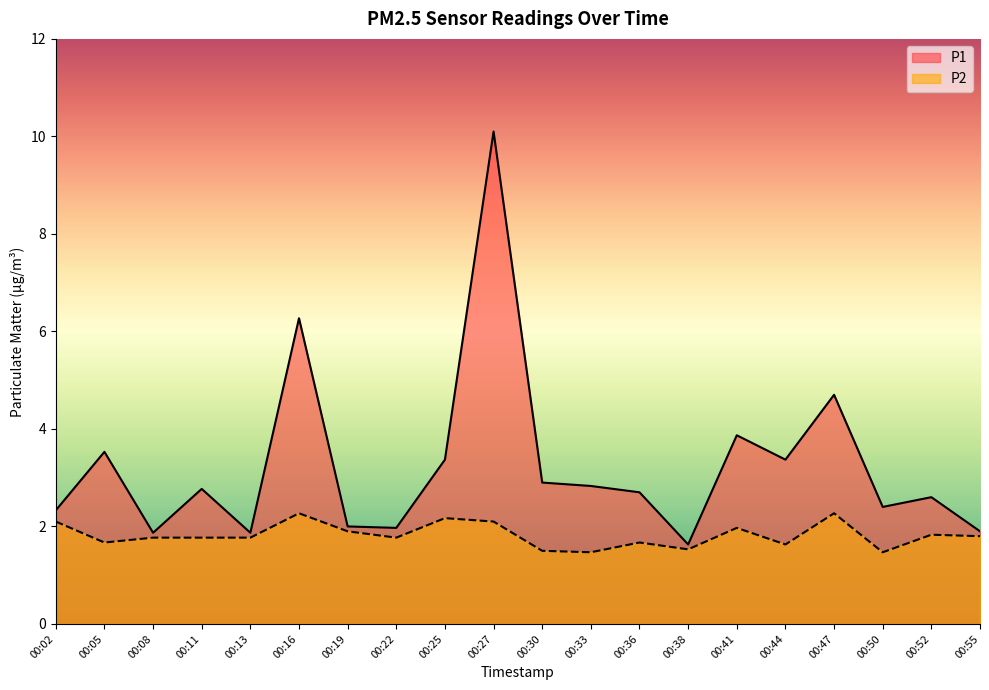

What is the highest value of the P1 series?

10.1